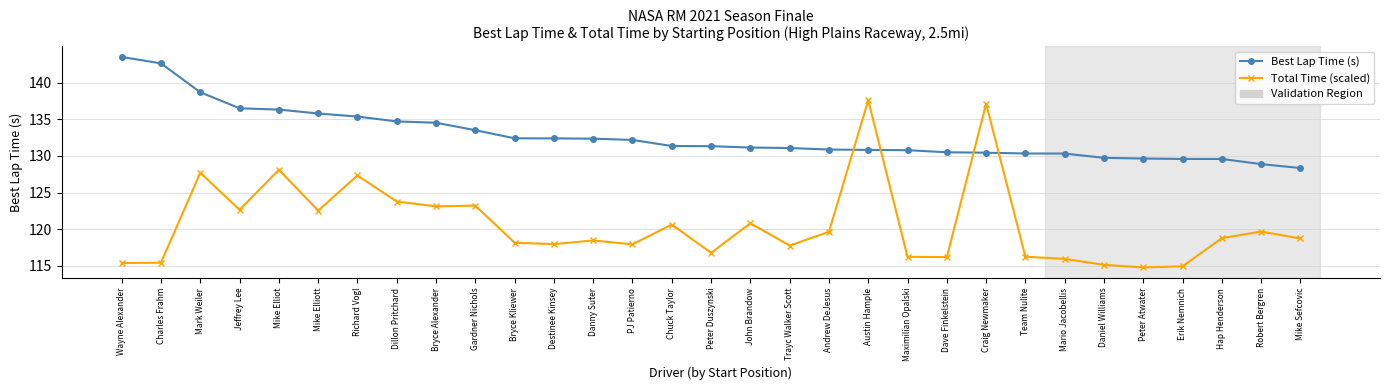

At which label does Total Time (scaled) reach its peak?

Austin Hample